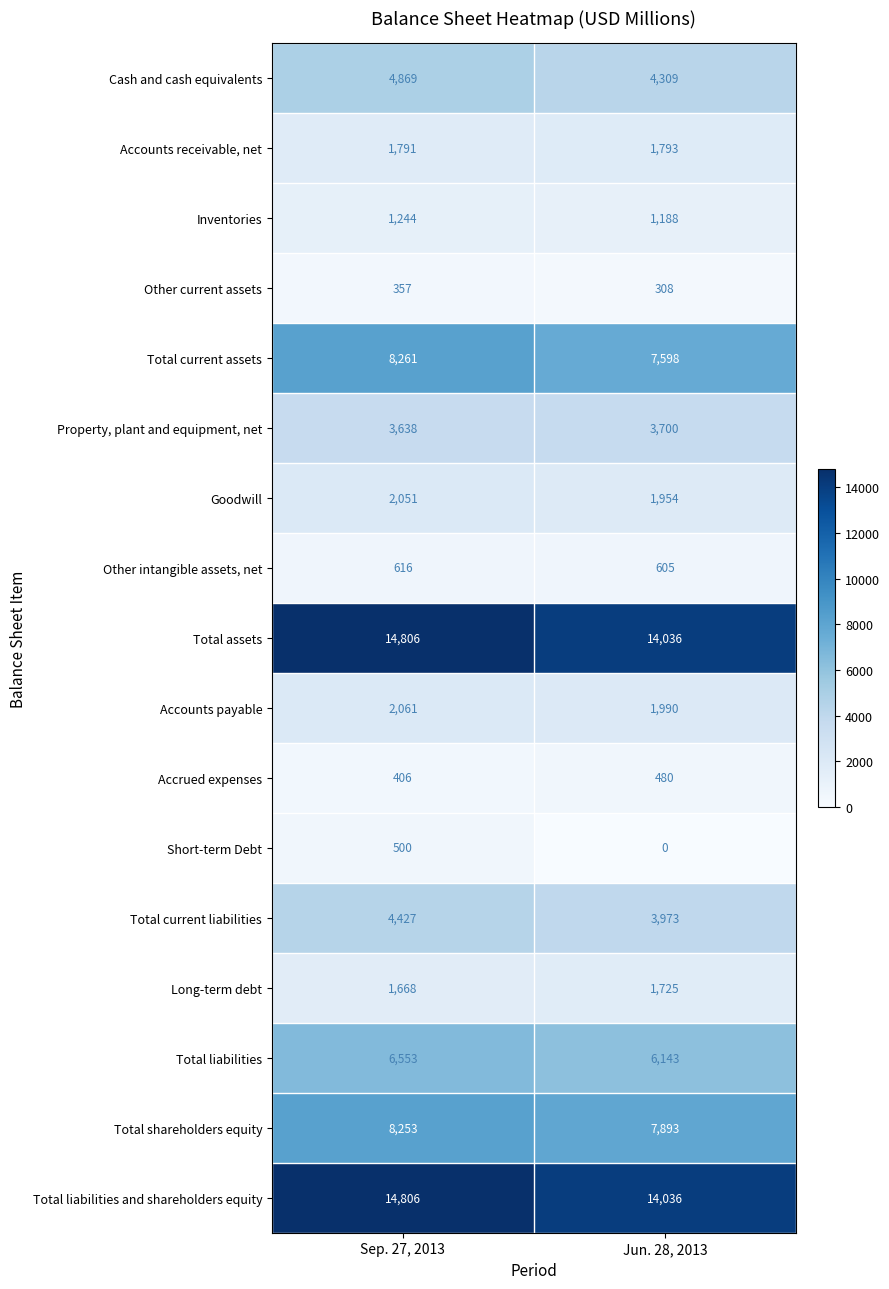

What is the maximum value shown in the chart?

14806